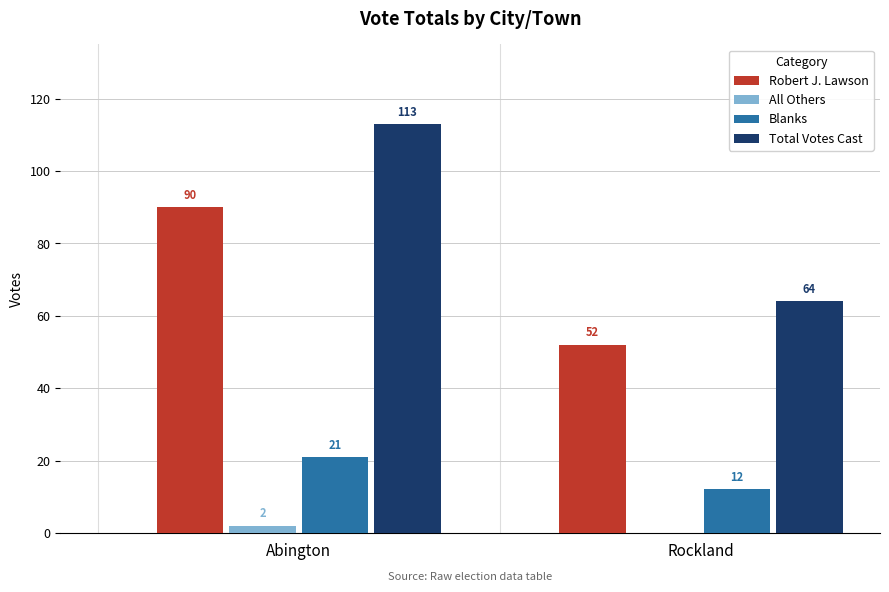

Reading left to right, list all the values displayed in this chart.

Robert J. Lawson: Abington=90	Rockland=52
All Others: Abington=2	Rockland=0
Blanks: Abington=21	Rockland=12
Total Votes Cast: Abington=113	Rockland=64